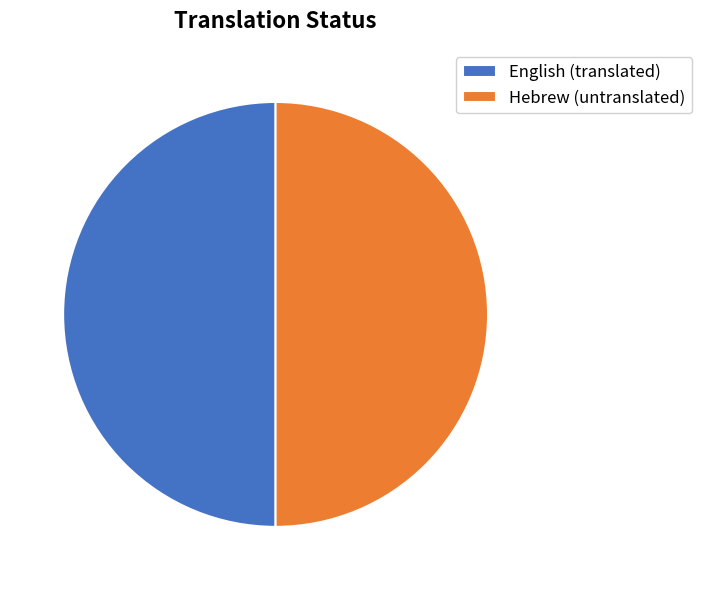

How many segments does this pie chart have?

2